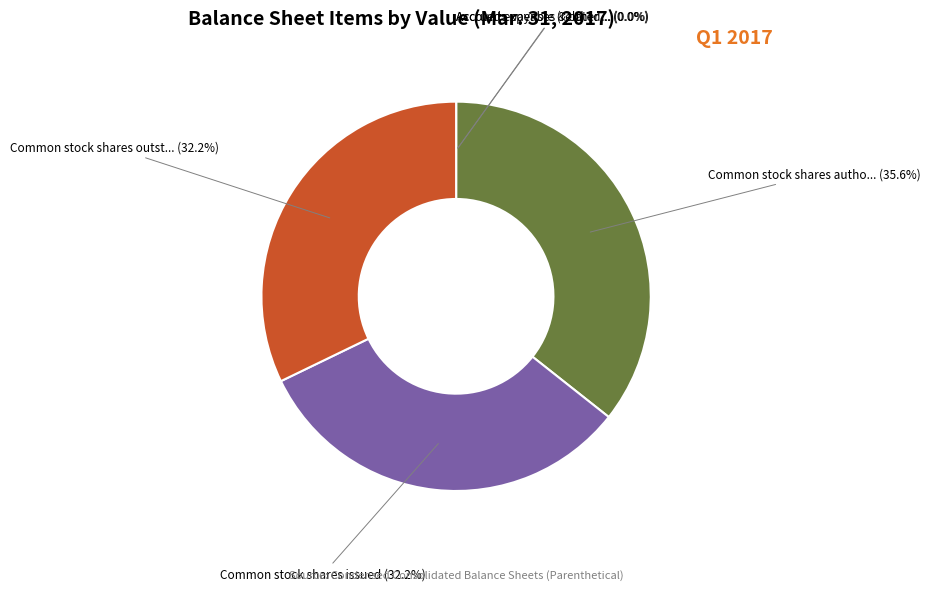

Is there any slice that represents more than half of the pie?

No